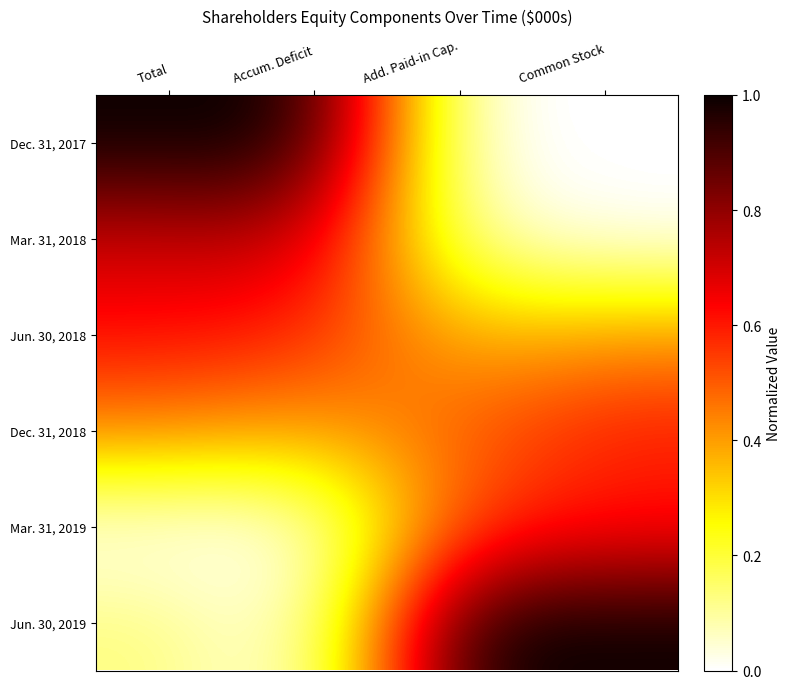

How many categories are shown in the chart?

4